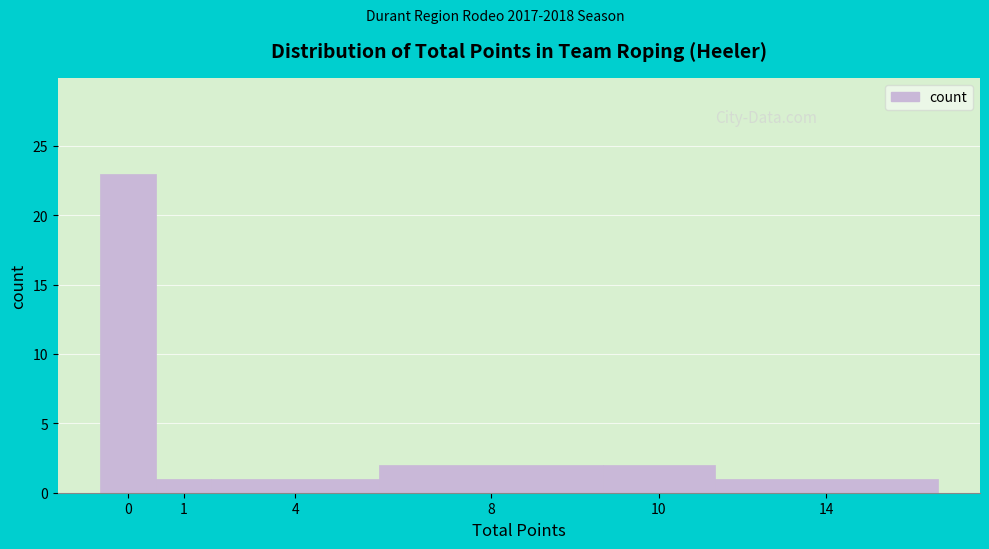

Reading left to right, list all the values displayed in this chart.

0=23	1=1	4=1	8=2	10=2	14=1